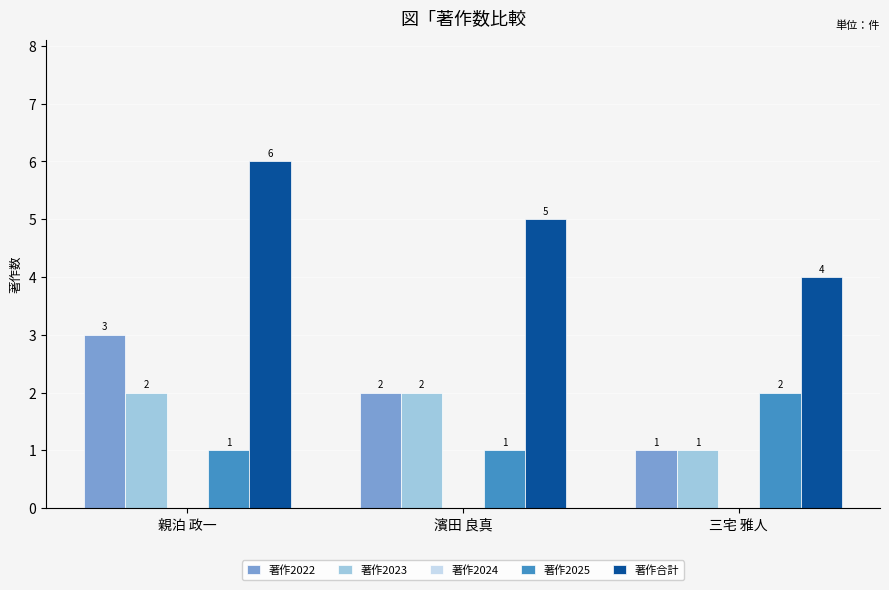

How many series are shown in this chart?

4